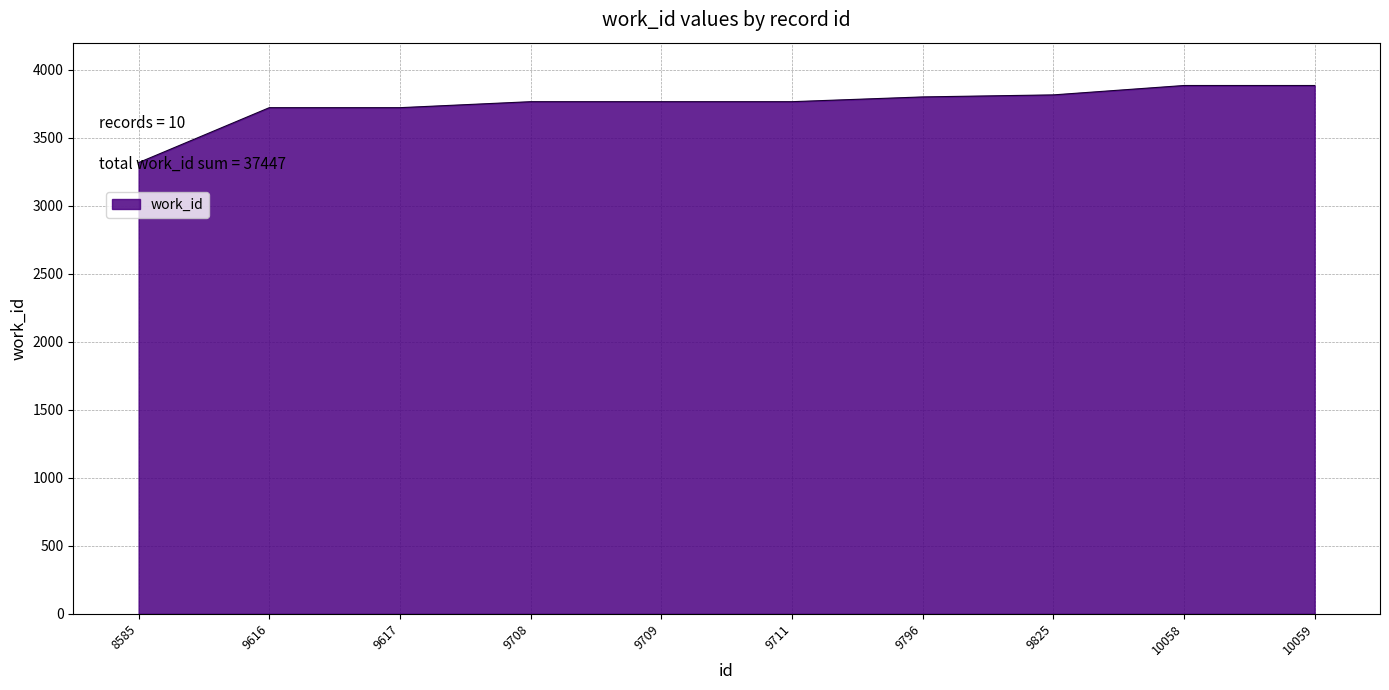

What is the ratio of the value at 10059 to the value at 9709?

1.0